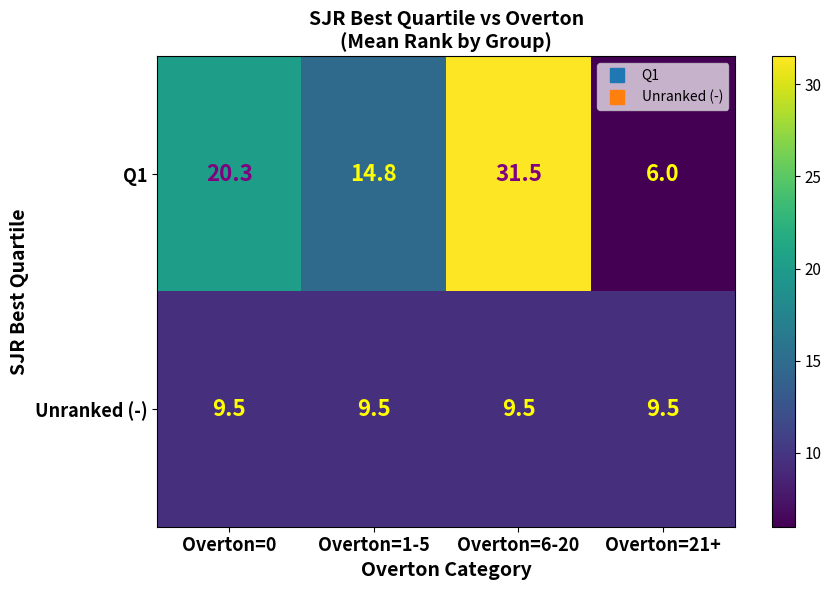

At how many categories does at least one series exceed 13?

3